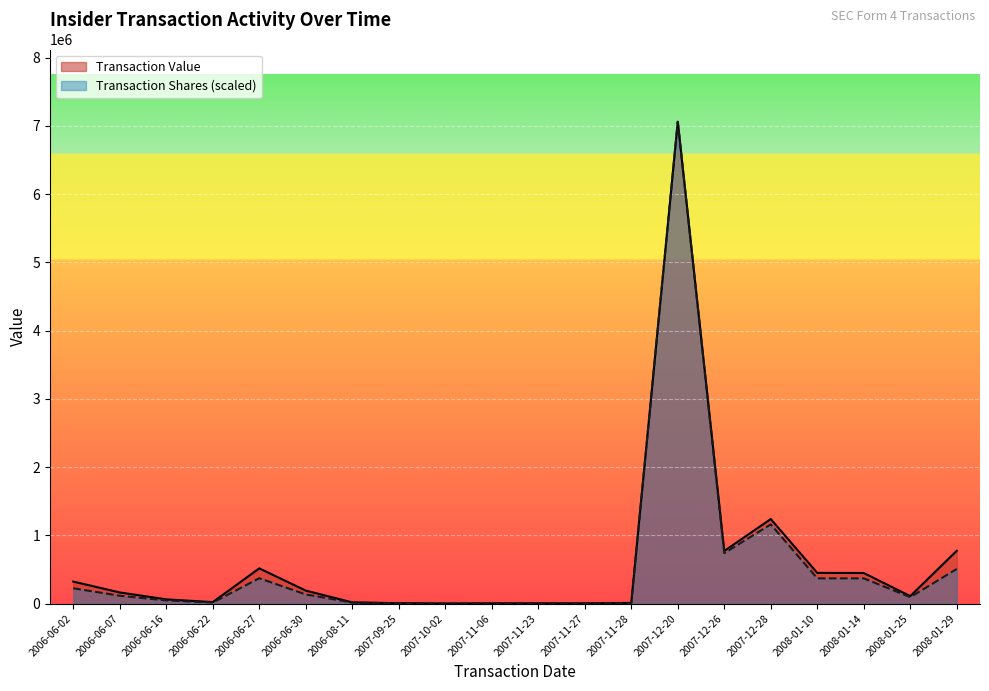

What is the label of the 3rd point from the left?

2006-06-16